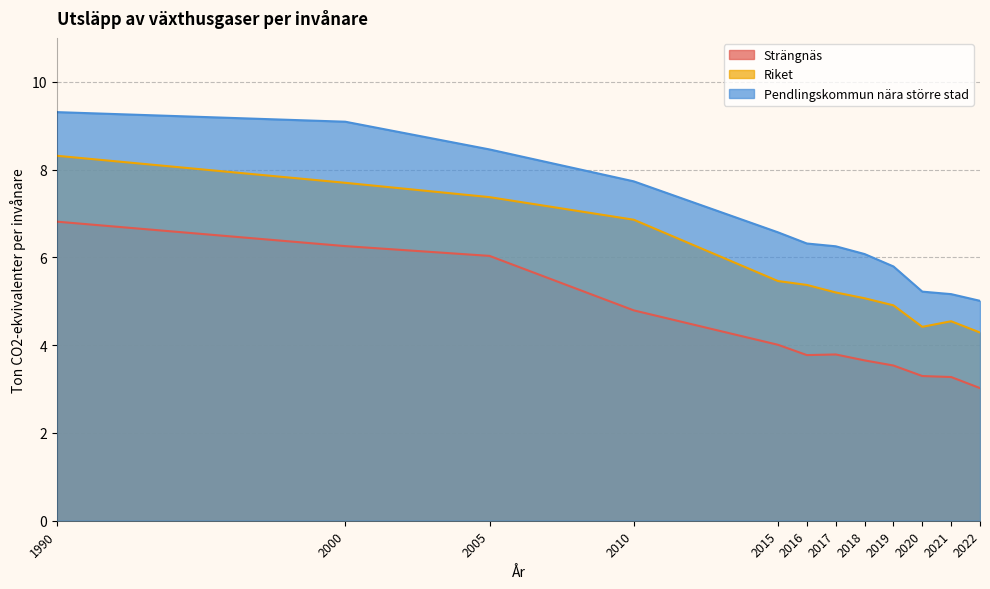

What are all the series names shown in the legend?

Strängnäs, Riket, Pendlingskommun nära större stad